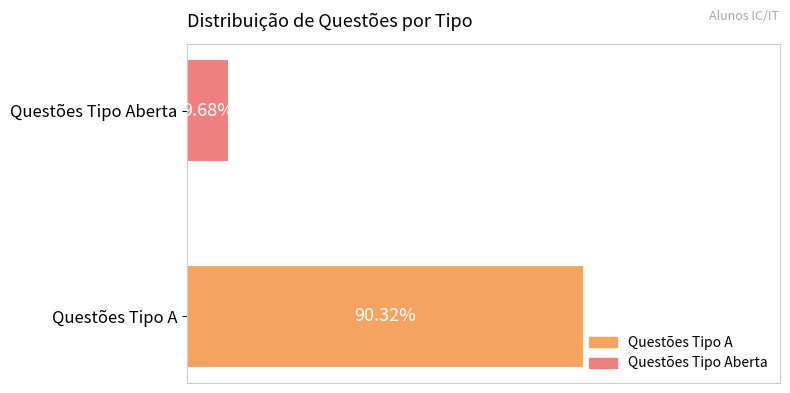

List the labels in order of value, smallest first.

Questões Tipo Aberta, Questões Tipo A